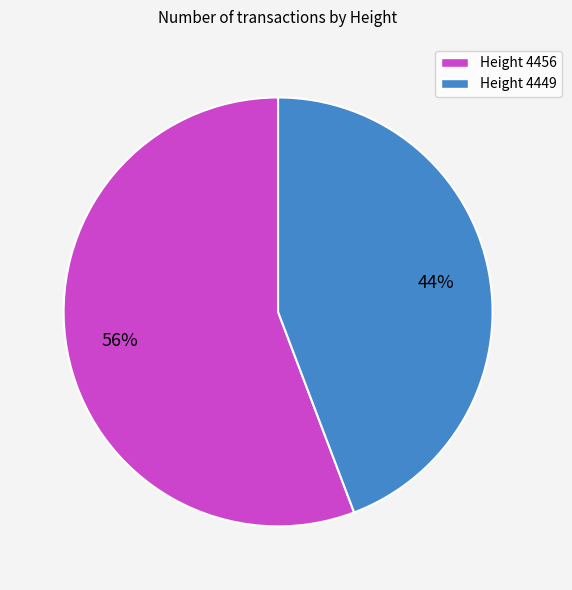

Is there a majority slice in this chart?

Yes